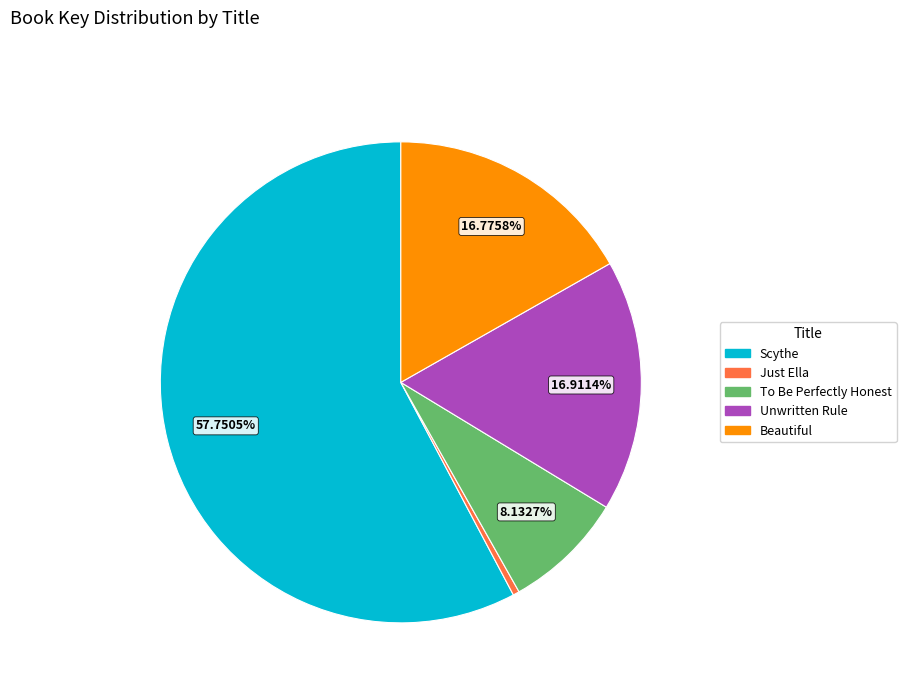

Approximately how many times larger is the value at Scythe compared to Beautiful?

3.4